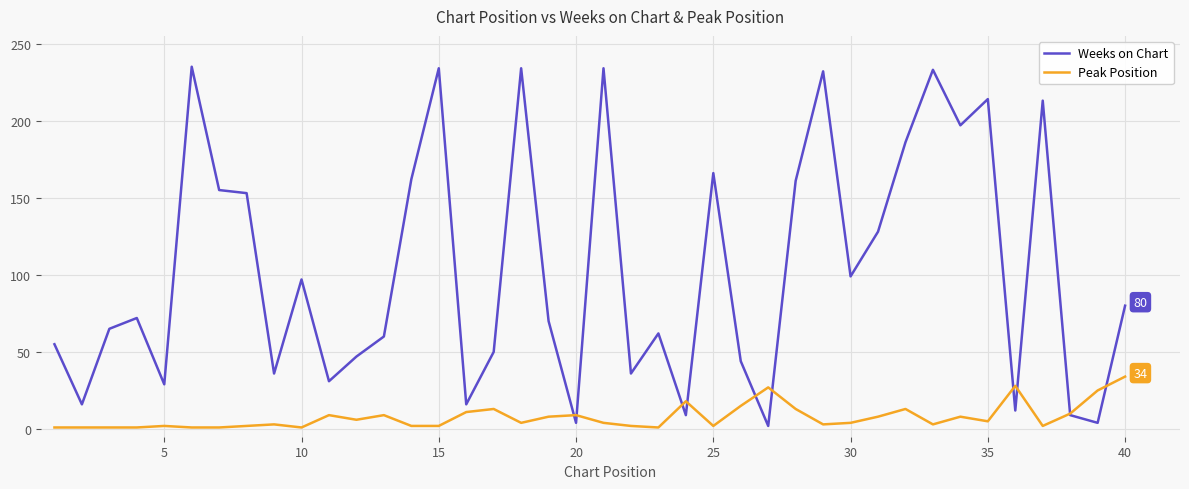

How many values in the Weeks on Chart series are below 72?

20